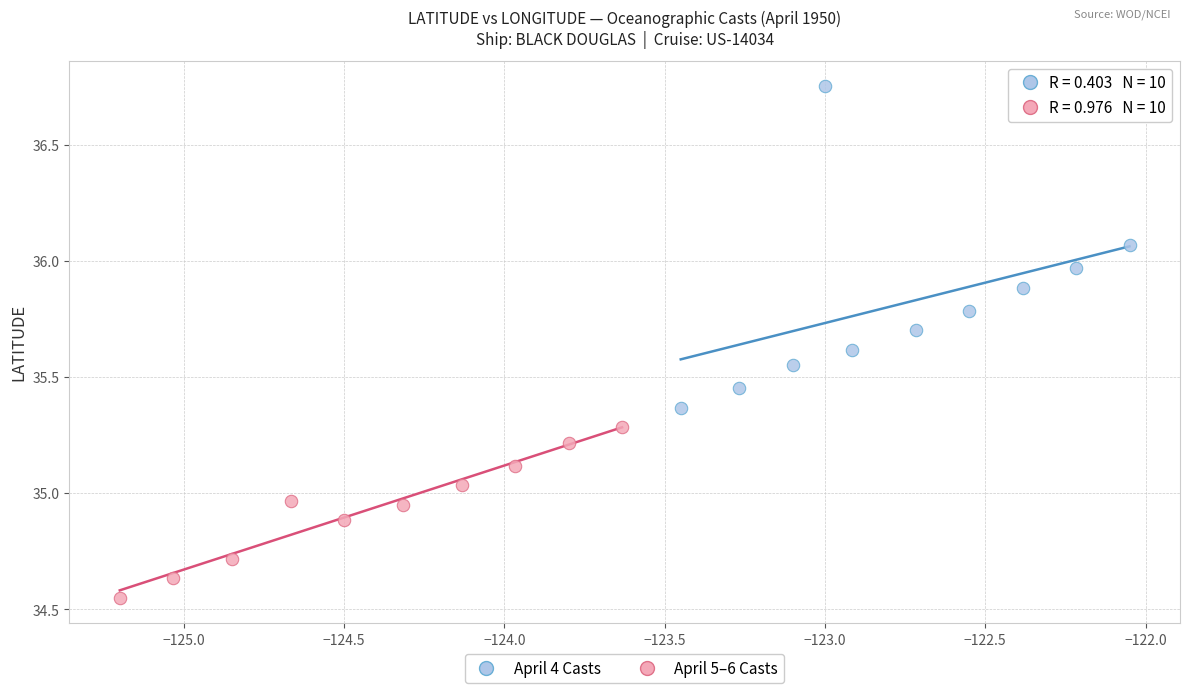

Which series reaches the maximum Y coordinate?

April 4 Casts